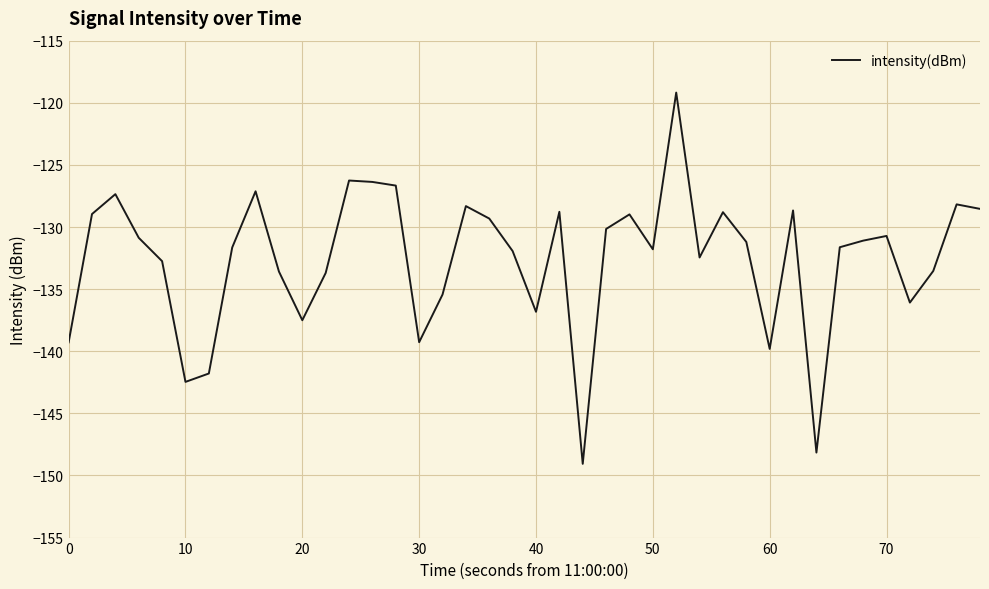

What is the smallest value displayed?

-149.1